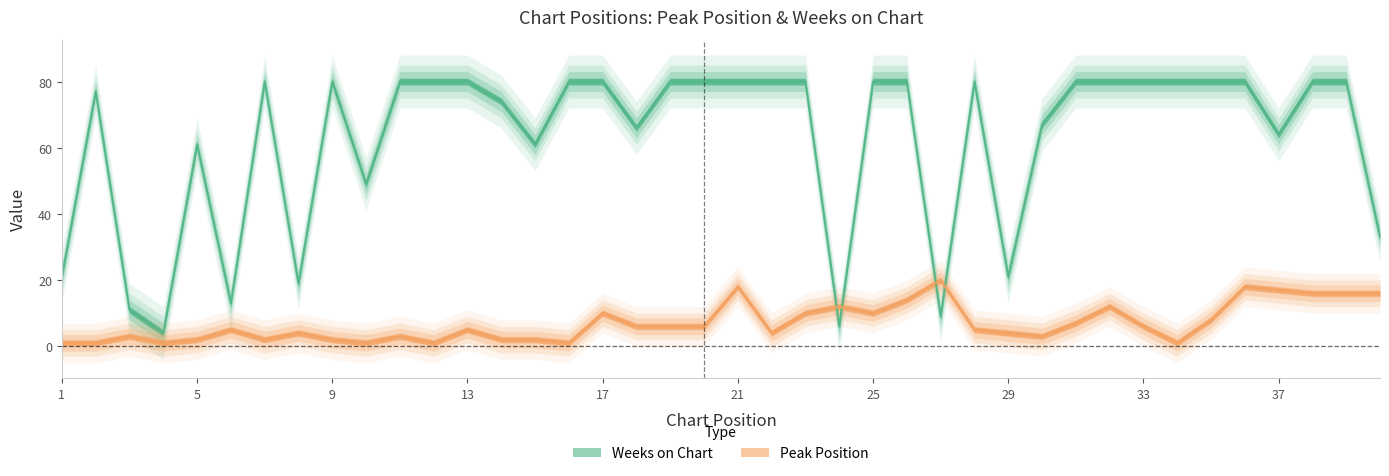

At which category is the sum across all series the highest?

21